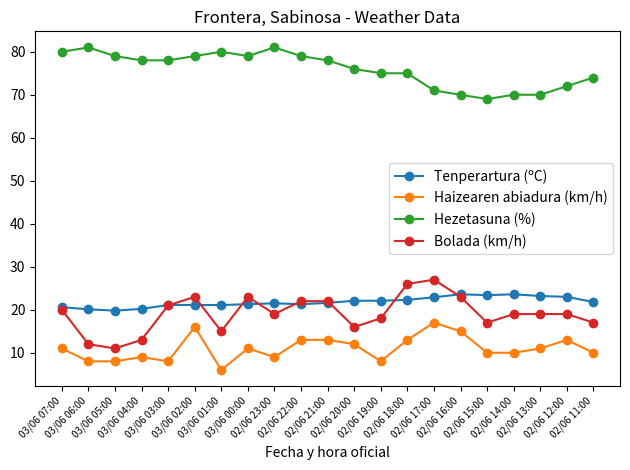

True or false: Hezetasuna (%) has a value of 76.0 at 02/06 20:00.

True